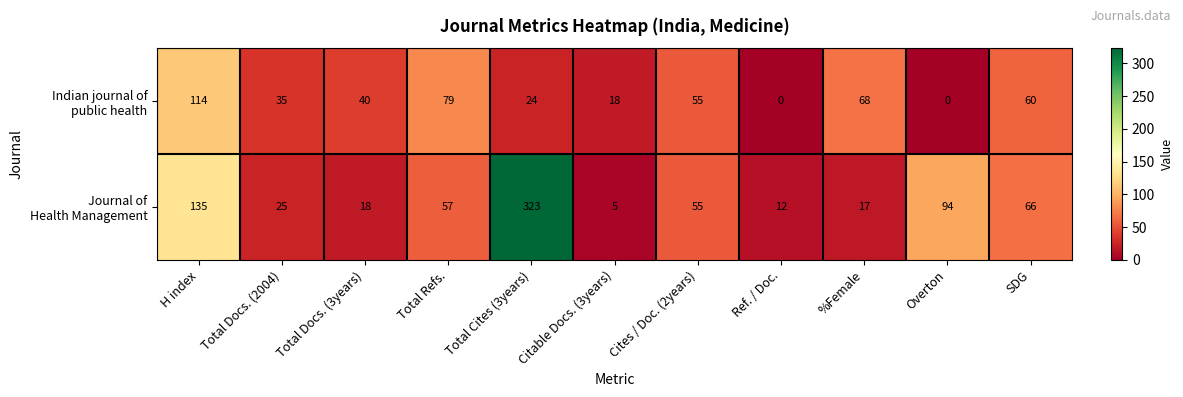

What is the difference between the highest and lowest values at Total Docs. (2004)?

10